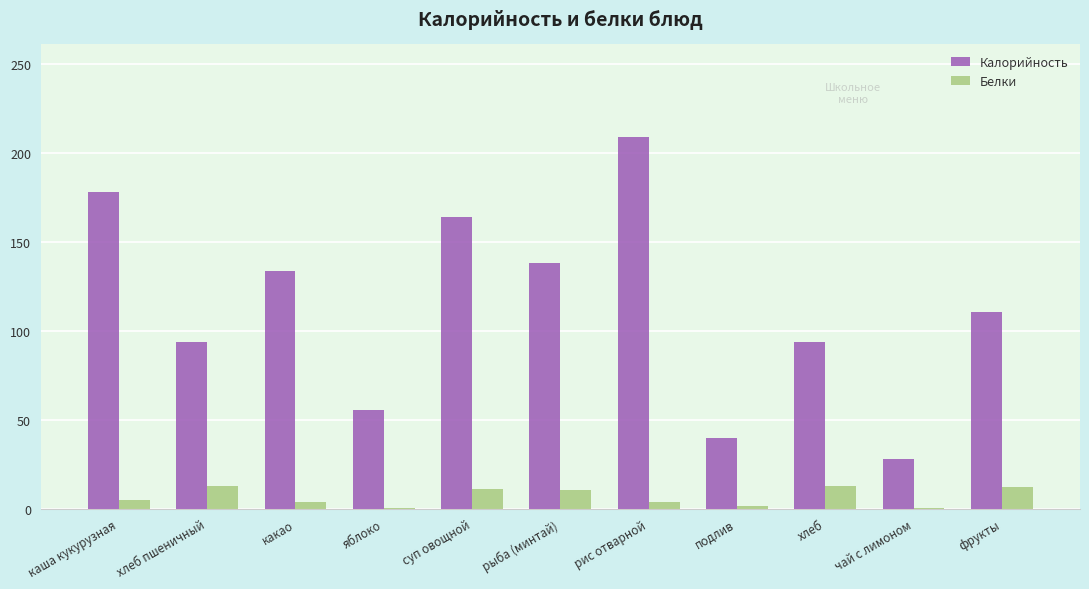

At which category is the sum across all series the highest?

рис отварной